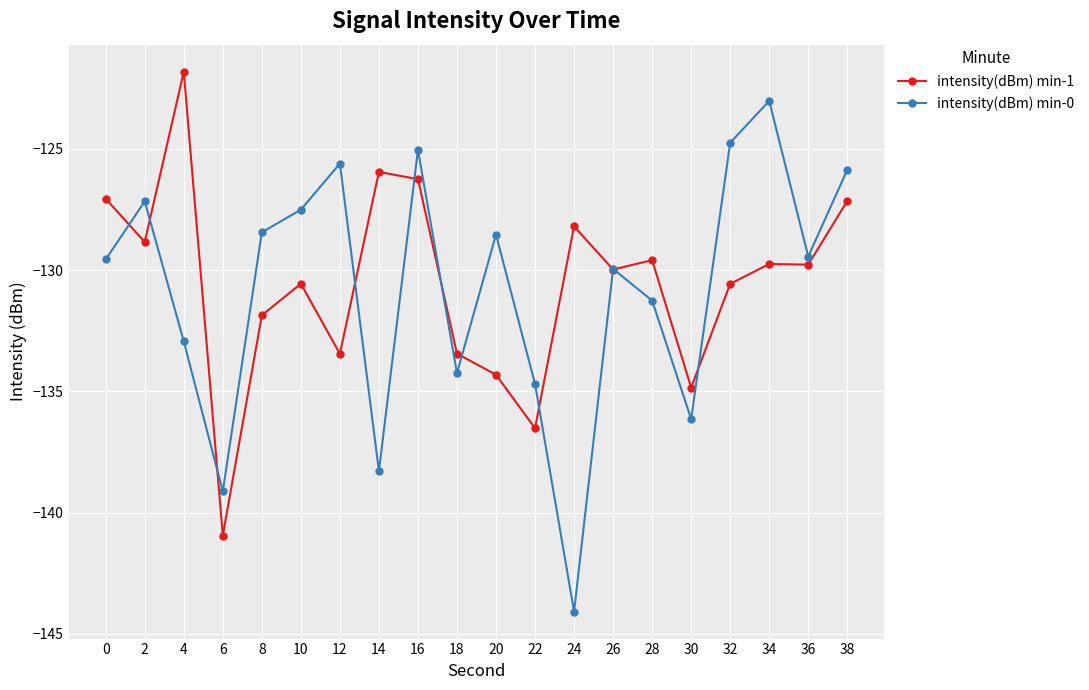

What is the difference between the highest and lowest values at 4?

11.1